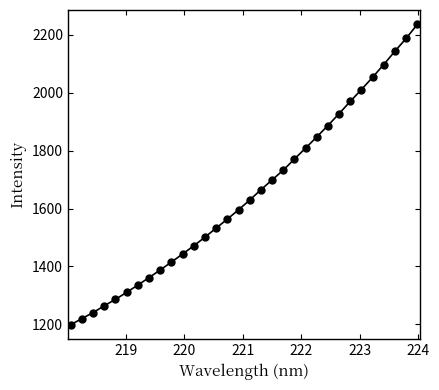

How many series are shown in this chart?

1